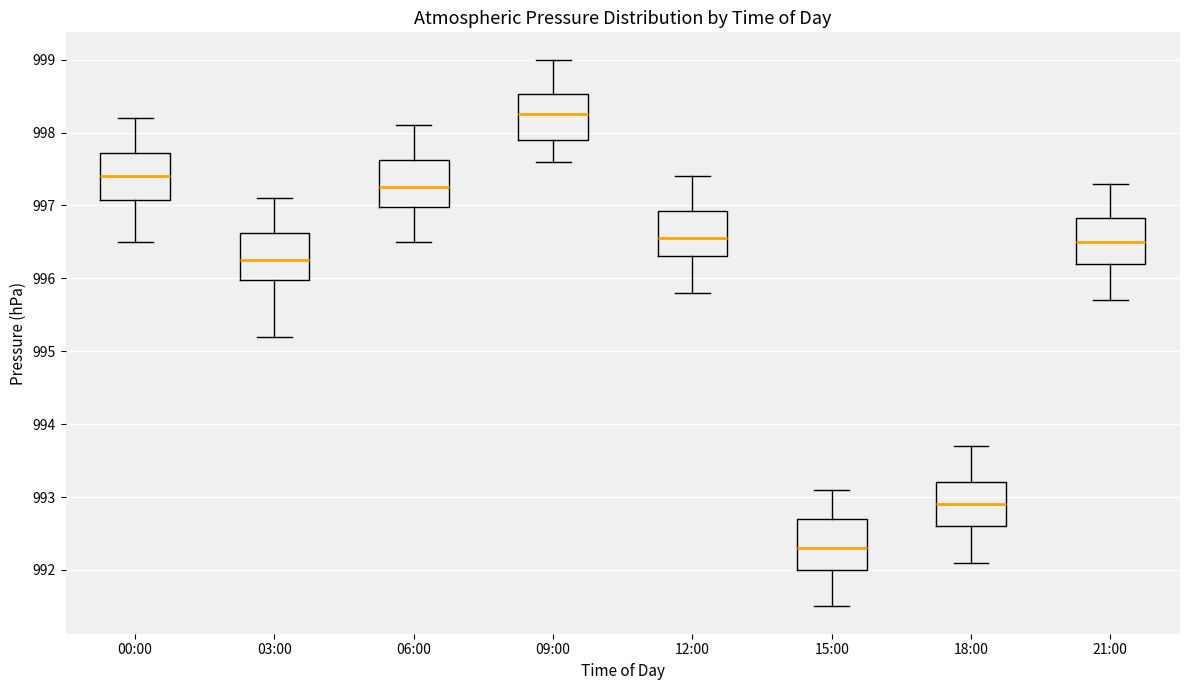

Where does the lower whisker of the box for 09:00 end on the y-axis? The values are not printed on the chart, so give them approximately, as read against the axis.

997.6